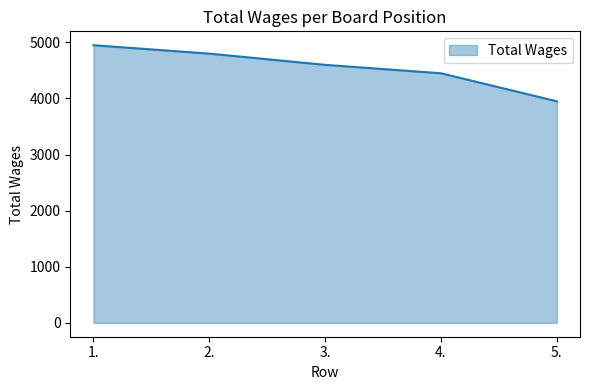

What is the change in value from 3. to 4.?

-150